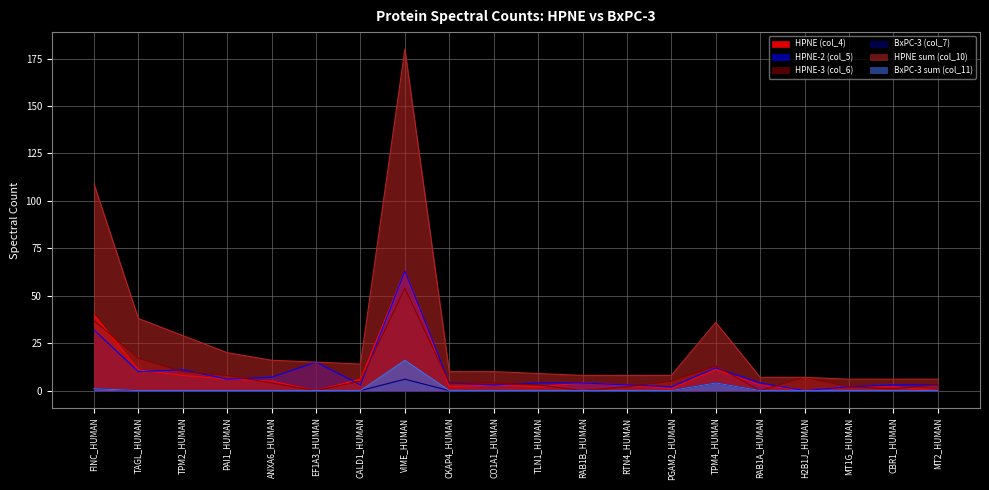

At how many categories does at least one series exceed 125?

1